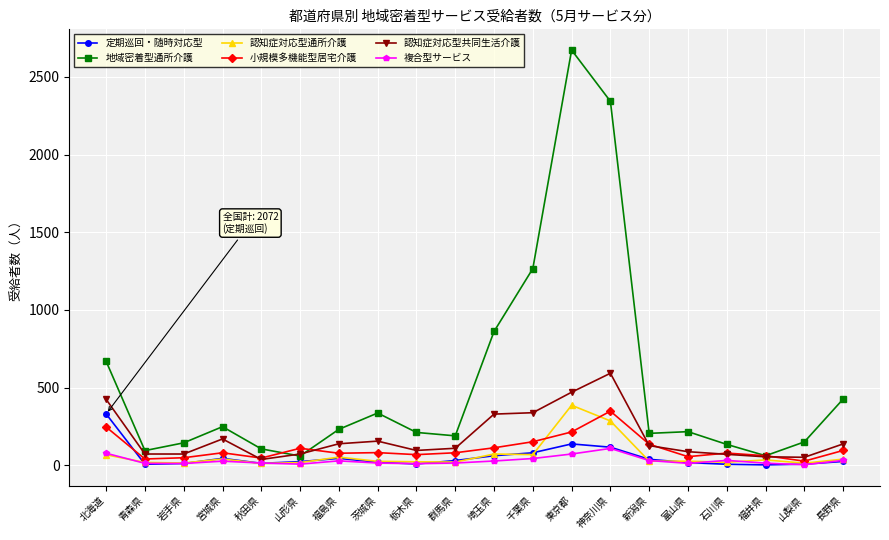

Which series changed the most between 宮城県 and 茨城県?

地域密着型通所介護